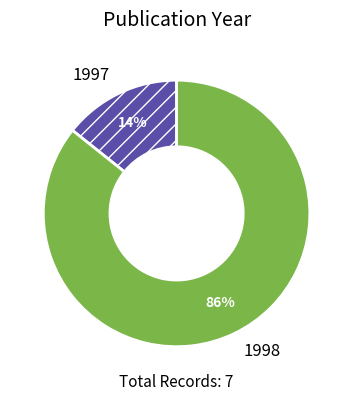

Which slice represents more than half of the pie?

1998